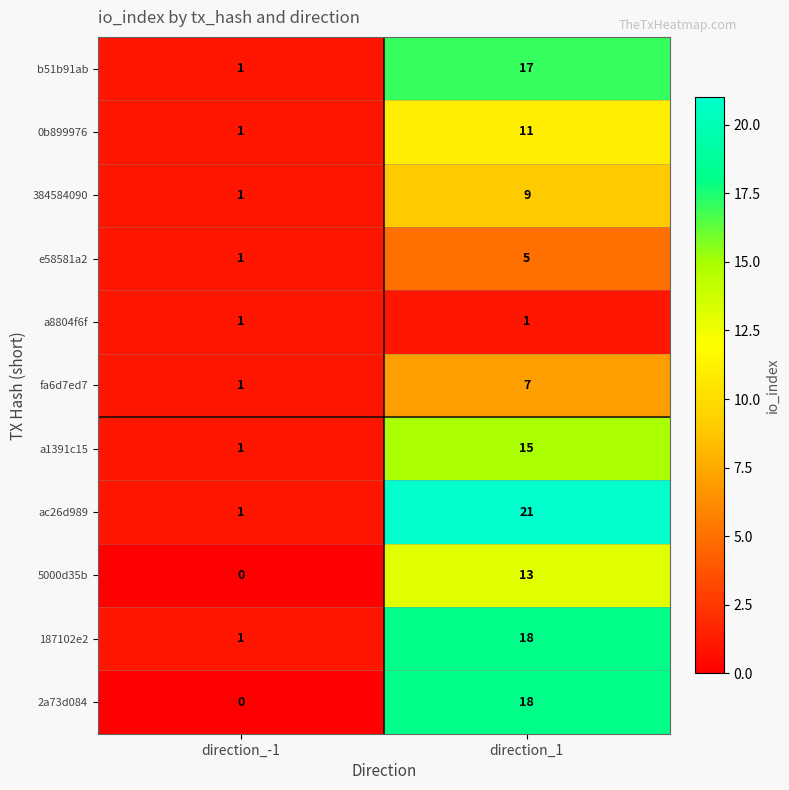

At which category is the sum across all series the highest?

direction_1